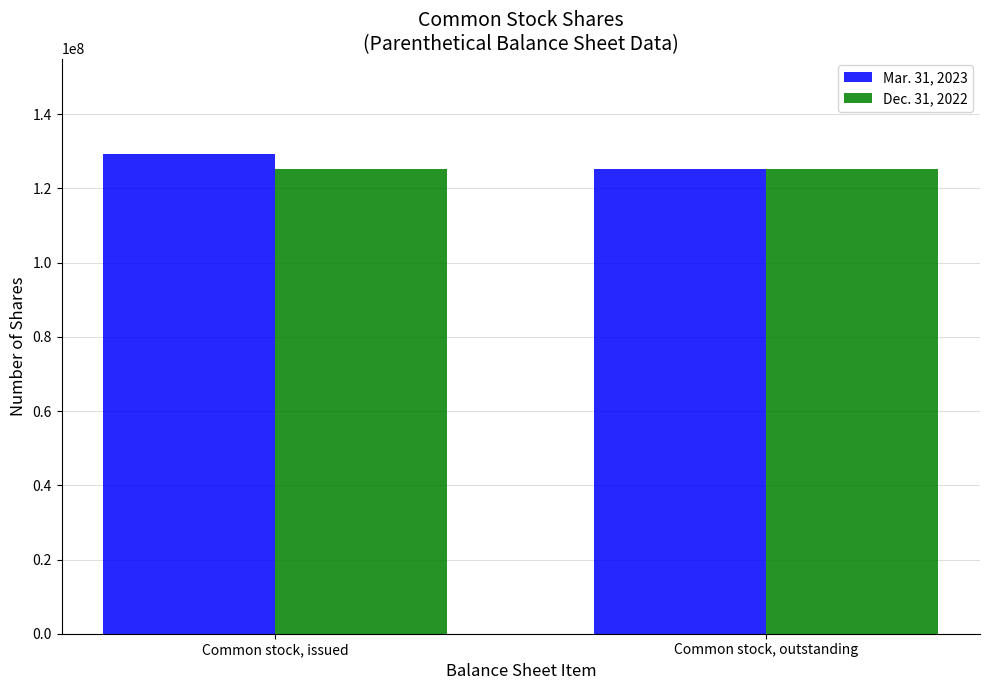

What position from the left is Common stock, issued?

1